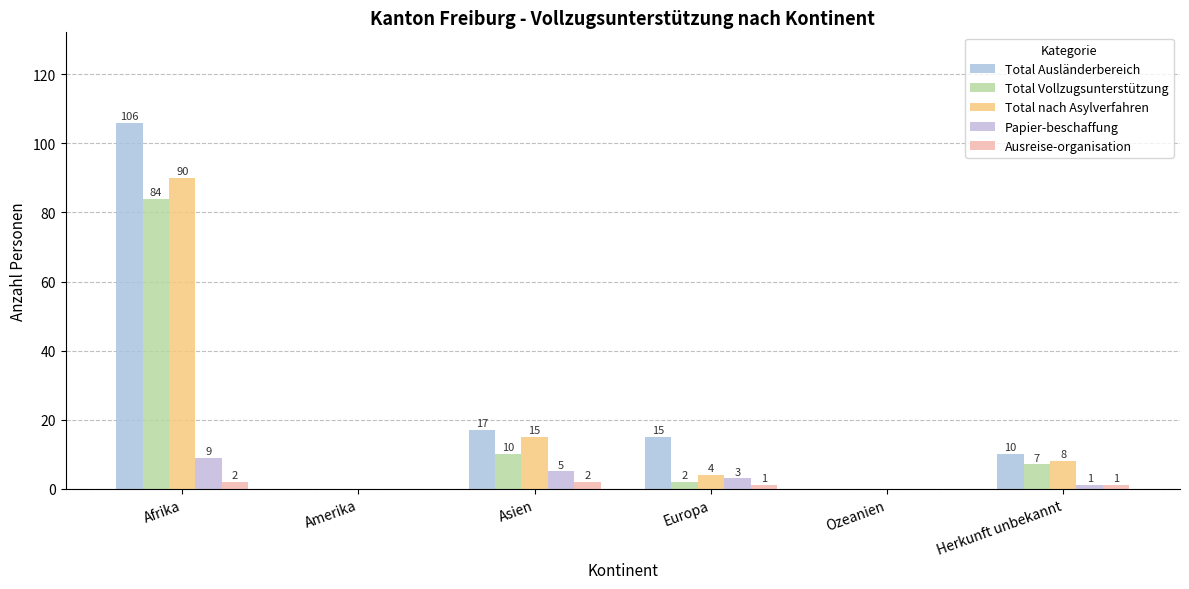

Reading left to right, list all the values displayed in this chart.

Total Ausländerbereich: 106	0	17	15	0	10
Total Vollzugsunterstützung: 84	0	10	2	0	7
Total nach Asylverfahren: 90	0	15	4	0	8
Papier-beschaffung: 9	0	5	3	0	1
Ausreise-organisation: 2	0	2	1	0	1